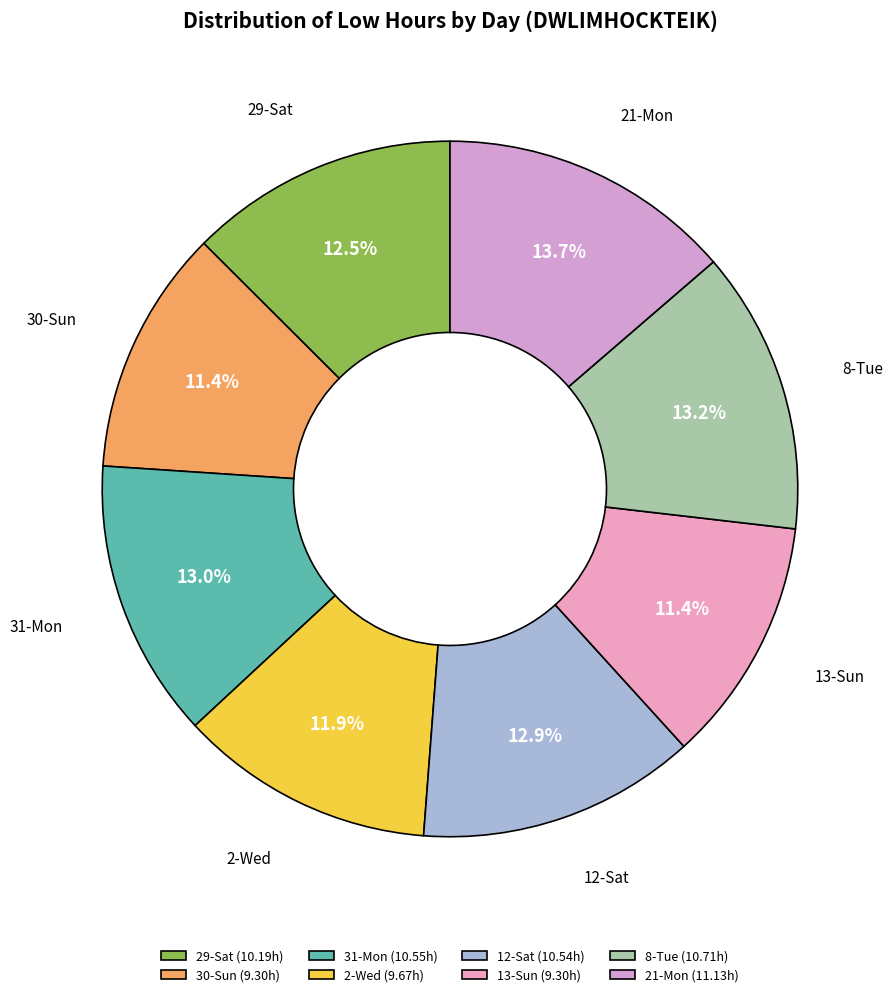

Between 21-Mon and 31-Mon, which is larger?

21-Mon